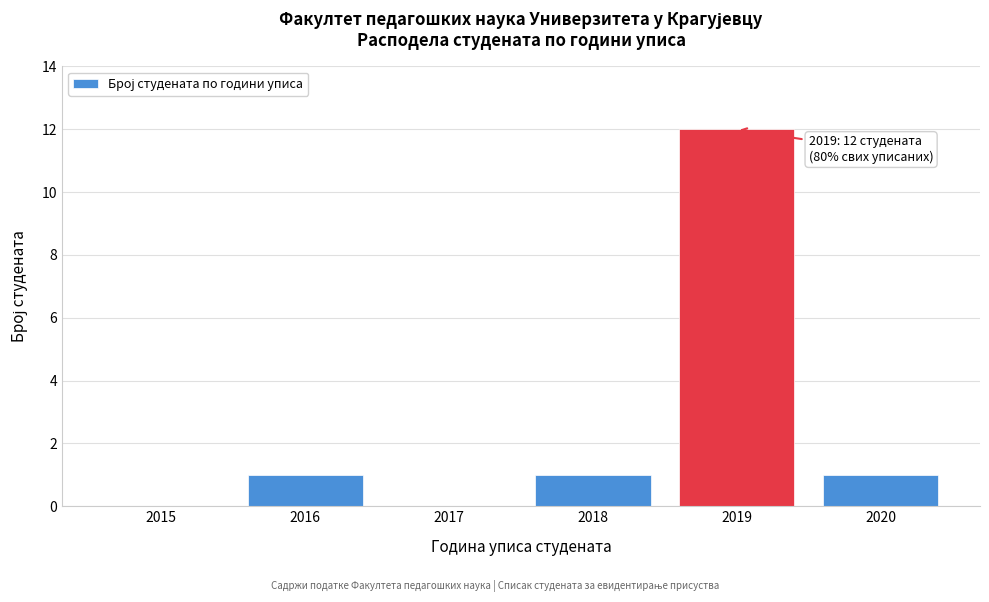

Reading left to right, list all the values displayed in this chart.

2015=0	2016=1	2017=0	2018=1	2019=12	2020=1